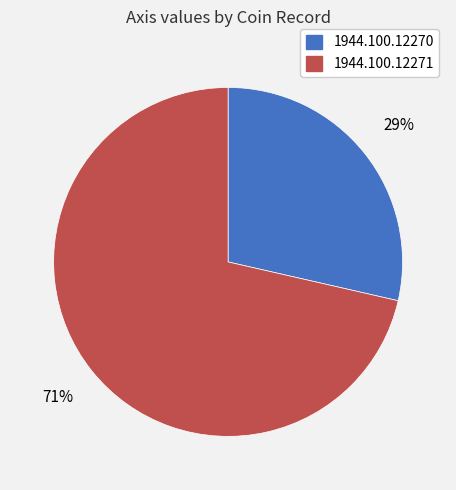

Is it true that 1944.100.12270 is 29% of the pie?

True